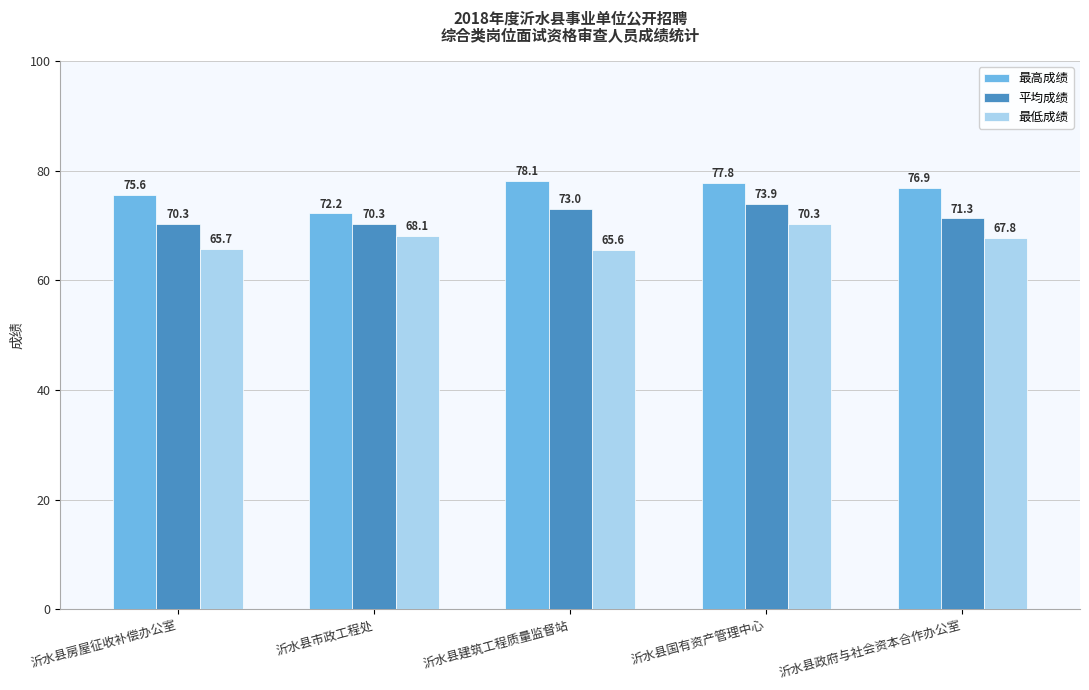

The value of 平均成绩 at 沂水县市政工程处 is 99.0. True or false?

False